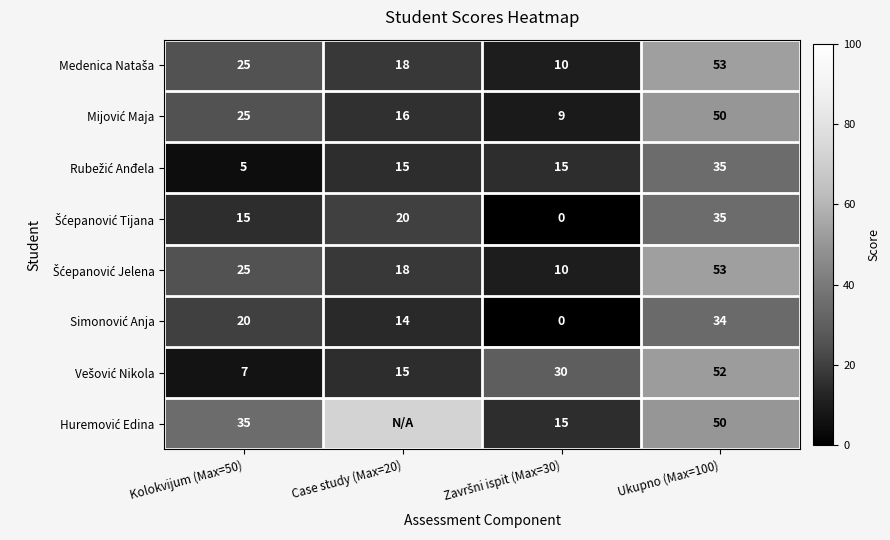

What is the total value across all series at Ukupno (Max=100)?

362